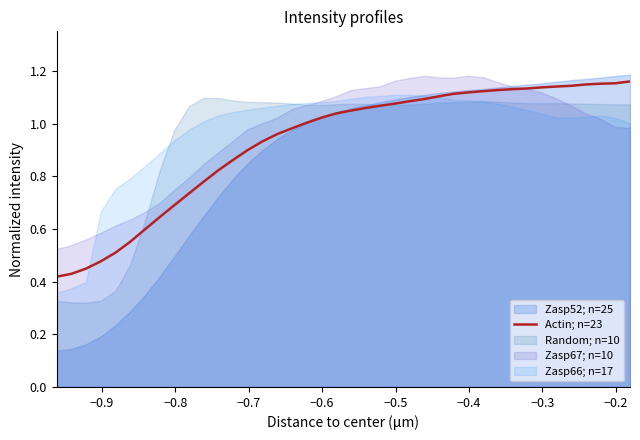

How many data points are less than 1?

17